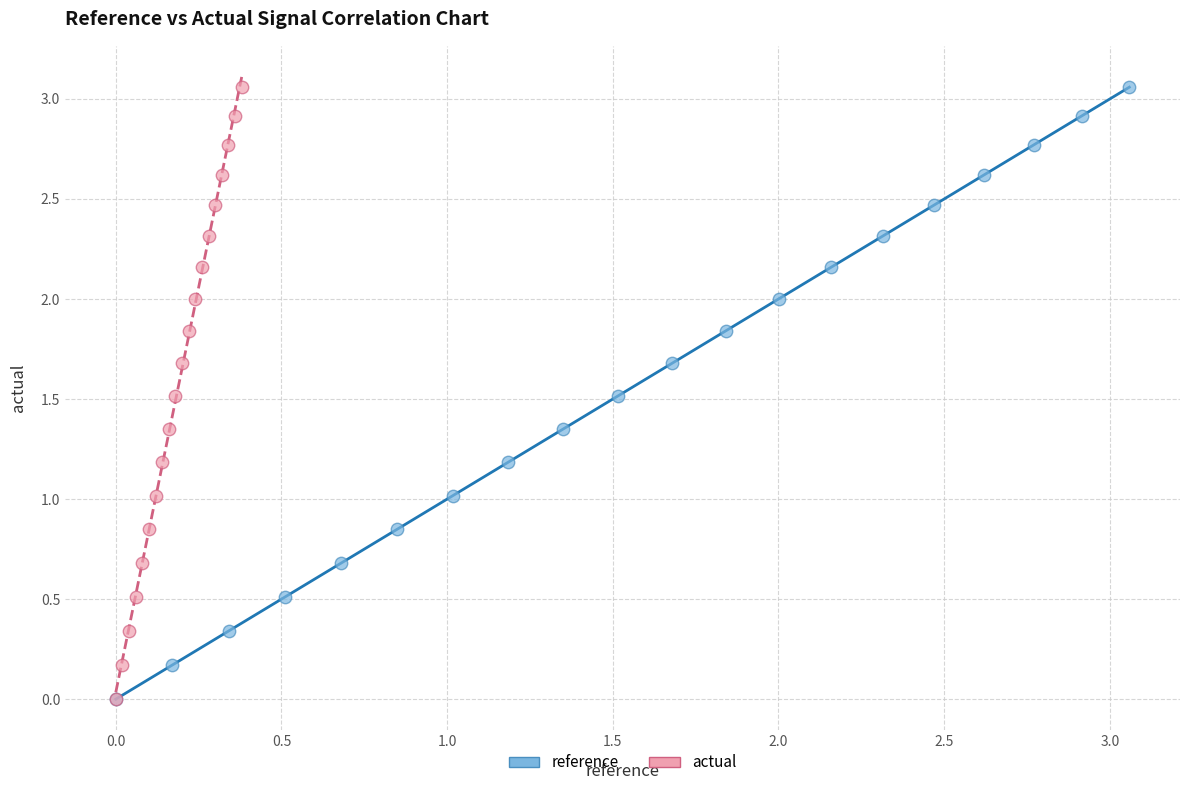

Which series has the widest spread of Y values?

actual